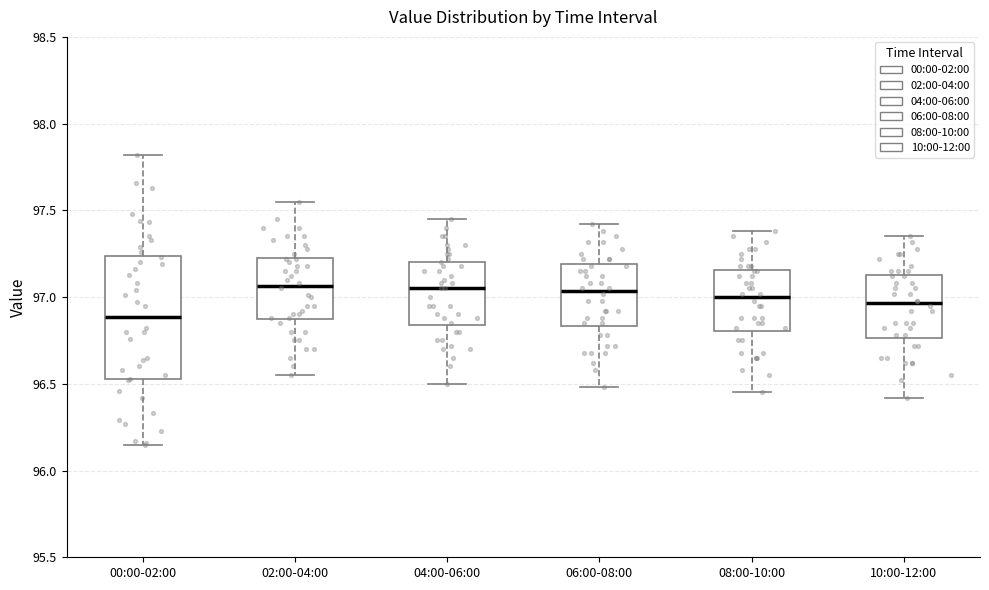

Reading left to right, transcribe this box plot: for each box, give where its median line is, the range the box spans, and where its two whiskers end, as read against the y-axis. The values are not printed on the chart, so give them approximately, as read against the axis.

00:00-02:00: median 96.90, box 96.55 to 97.25, whiskers 96.15 to 97.80
02:00-04:00: median 97.05, box 96.85 to 97.25, whiskers 96.55 to 97.55
04:00-06:00: median 97.05, box 96.85 to 97.20, whiskers 96.50 to 97.45
06:00-08:00: median 97.05, box 96.85 to 97.20, whiskers 96.50 to 97.40
08:00-10:00: median 97.00, box 96.80 to 97.15, whiskers 96.45 to 97.40
10:00-12:00: median 96.95, box 96.75 to 97.15, whiskers 96.40 to 97.35